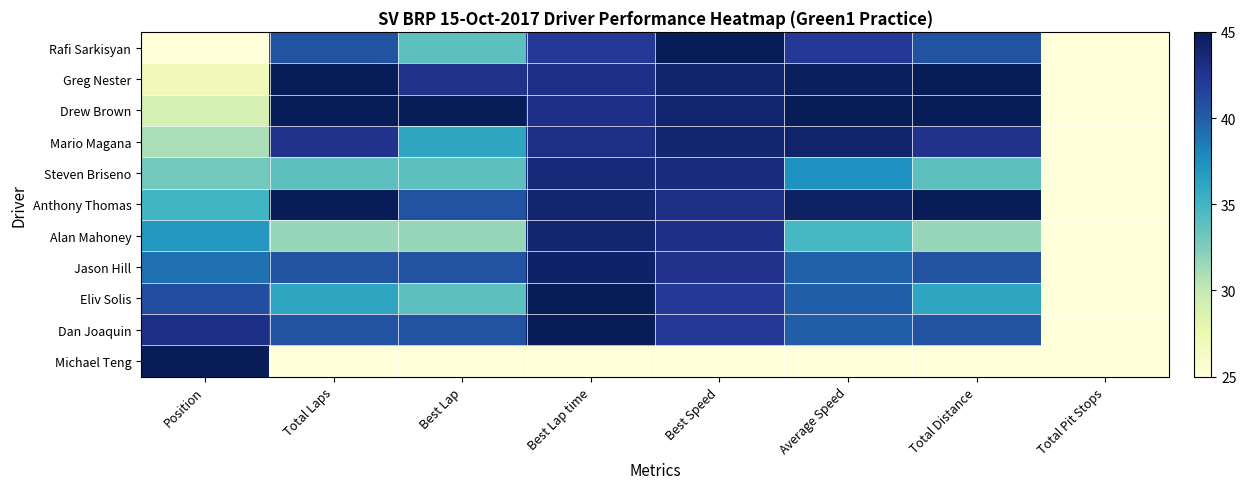

Reading right to left, what are all the values shown in this chart?

Rafi Sarkisyan: Total Pit Stops=25.0	Total Distance=40.6	Average Speed=42.2	Best Speed=45.0	Best Lap time=42.2	Best Lap=33.9	Total Laps=40.6	Position=25.0
Greg Nester: Total Pit Stops=25.0	Total Distance=45.0	Average Speed=44.7	Best Speed=44.1	Best Lap time=43.0	Best Lap=42.8	Total Laps=45.0	Position=27.0
Drew Brown: Total Pit Stops=25.0	Total Distance=45.0	Average Speed=45.0	Best Speed=44.1	Best Lap time=43.0	Best Lap=45.0	Total Laps=45.0	Position=29.0
Mario Magana: Total Pit Stops=25.0	Total Distance=42.8	Average Speed=44.2	Best Speed=43.9	Best Lap time=43.1	Best Lap=36.1	Total Laps=42.8	Position=31.0
Steven Briseno: Total Pit Stops=25.0	Total Distance=33.9	Average Speed=37.5	Best Speed=43.4	Best Lap time=43.7	Best Lap=33.9	Total Laps=33.9	Position=33.0
Anthony Thomas: Total Pit Stops=25.0	Total Distance=45.0	Average Speed=44.5	Best Speed=43.1	Best Lap time=44.0	Best Lap=40.6	Total Laps=45.0	Position=35.0
Alan Mahoney: Total Pit Stops=25.0	Total Distance=31.7	Average Speed=34.7	Best Speed=43.0	Best Lap time=44.1	Best Lap=31.7	Total Laps=31.7	Position=37.0
Jason Hill: Total Pit Stops=25.0	Total Distance=40.6	Average Speed=39.8	Best Speed=42.7	Best Lap time=44.3	Best Lap=40.6	Total Laps=40.6	Position=39.0
Eliv Solis: Total Pit Stops=25.0	Total Distance=36.1	Average Speed=40.0	Best Speed=42.2	Best Lap time=44.9	Best Lap=33.9	Total Laps=36.1	Position=41.0
Dan Joaquin: Total Pit Stops=25.0	Total Distance=40.6	Average Speed=40.0	Best Speed=42.2	Best Lap time=45.0	Best Lap=40.6	Total Laps=40.6	Position=43.0
Michael Teng: Total Pit Stops=25.0	Total Distance=25.0	Average Speed=25.0	Best Speed=25.0	Best Lap time=25.0	Best Lap=25.0	Total Laps=25.0	Position=45.0